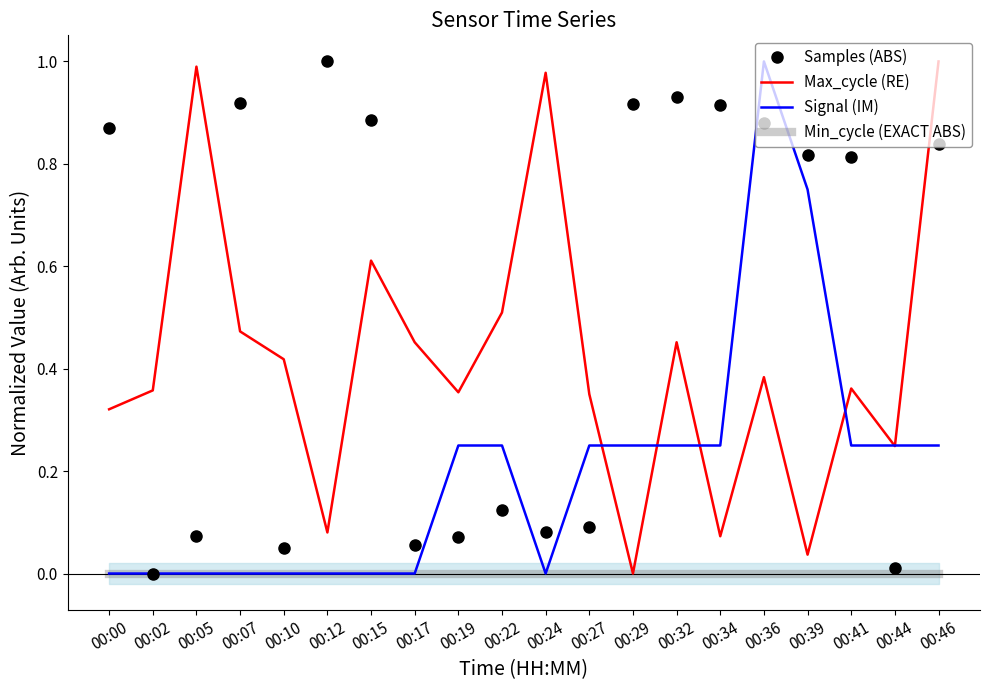

Rank the series at 00:17 from highest to lowest value.

Max_cycle (RE), Samples (ABS), Signal (IM), Min_cycle (EXACT ABS)